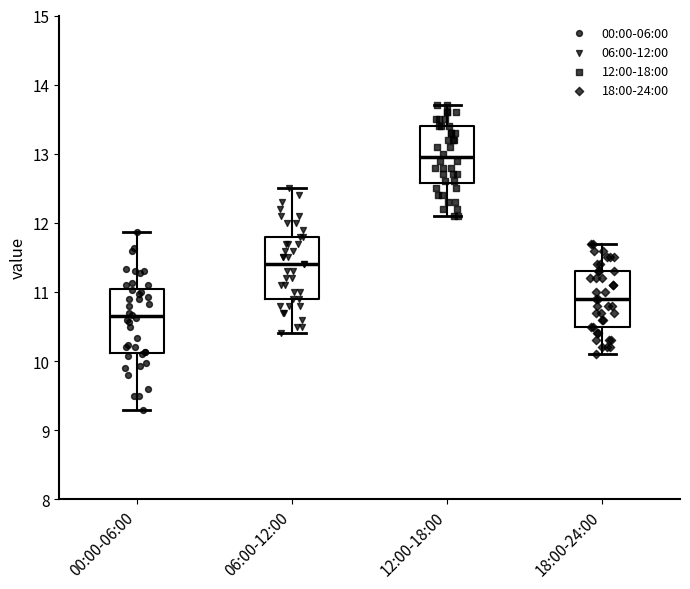

Which box has the highest median line?

12:00-18:00